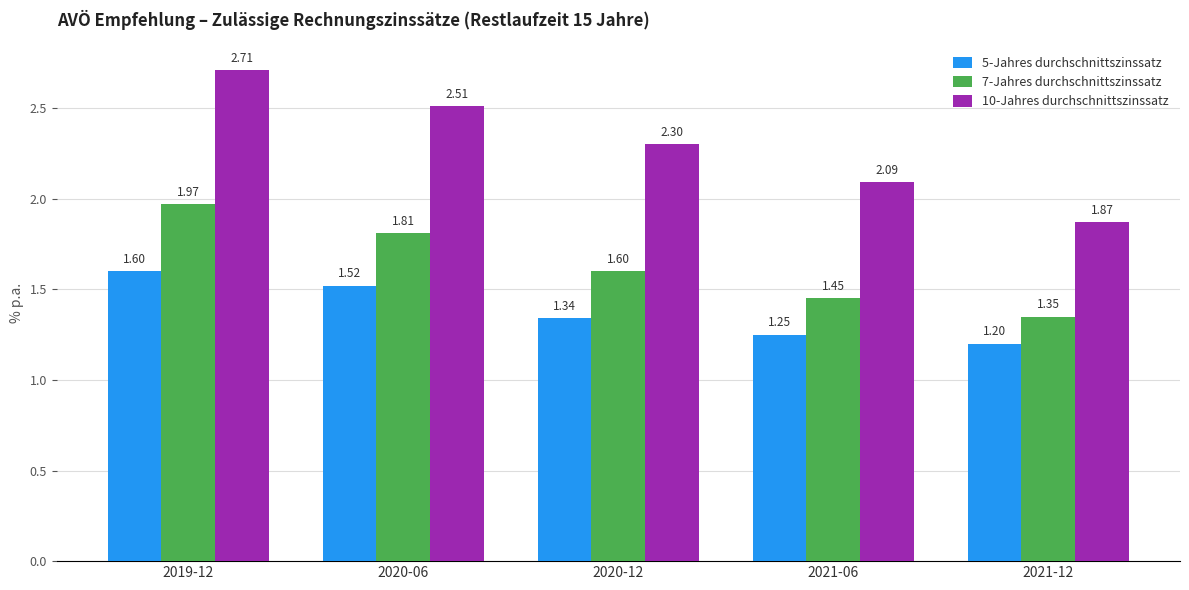

Which series has the widest spread of values?

10-Jahres durchschnittszinssatz